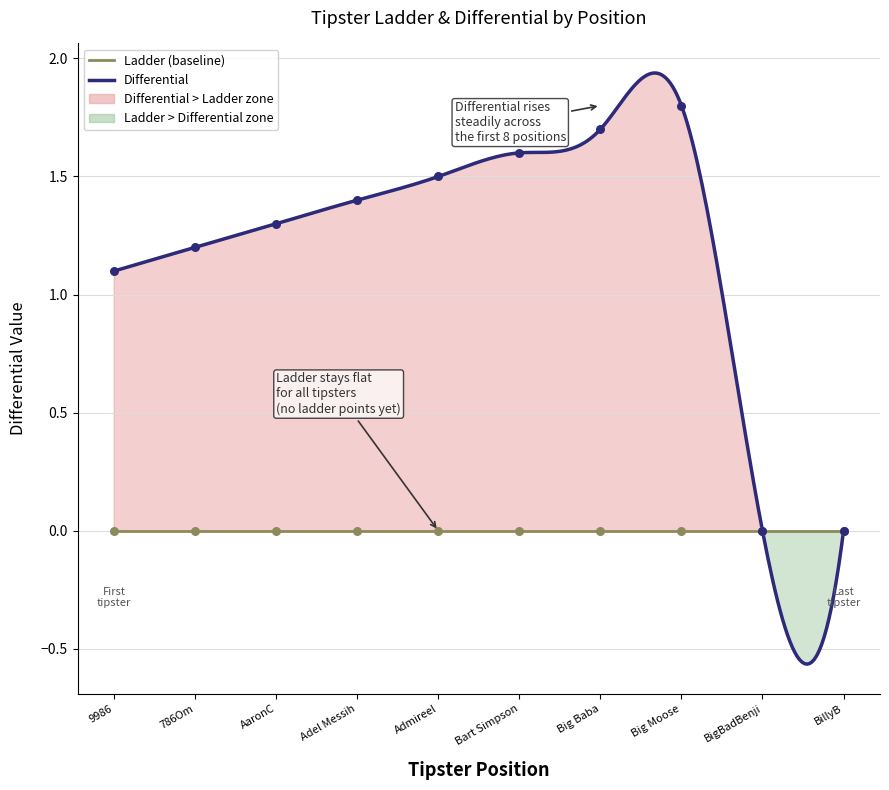

What is the change in value from 9986 to Bart Simpson?

+0.5